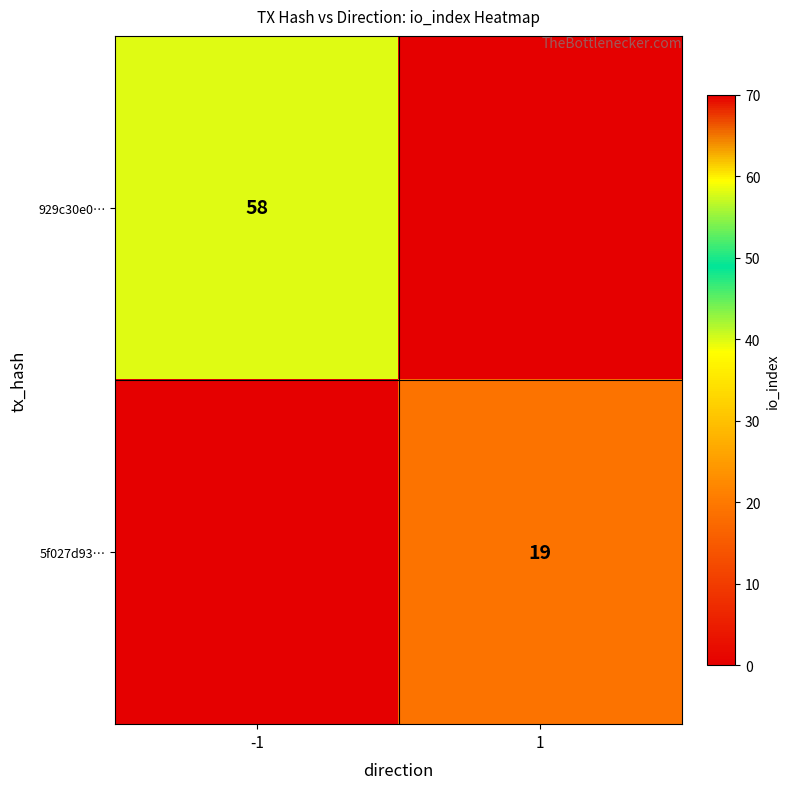

The 5f027d93… series shows 19 at 1. True or false?

True